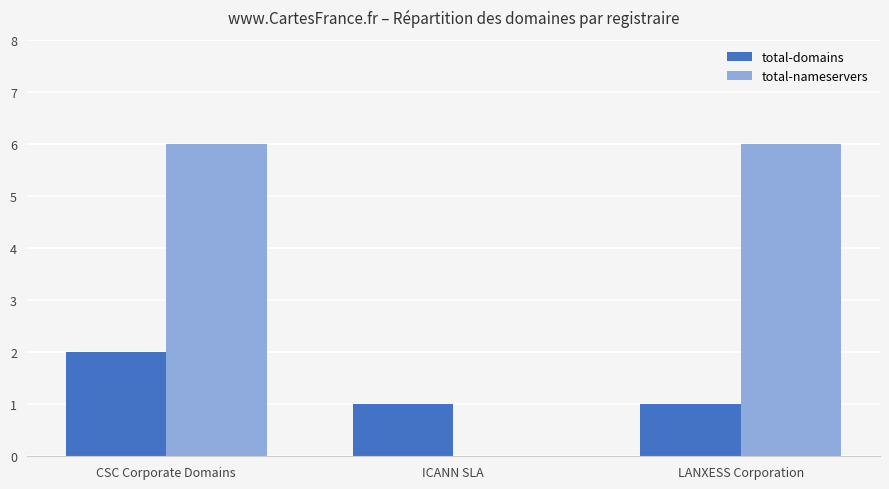

Reading left to right, what are all the values shown in this chart?

total-domains: 2	1	1
total-nameservers: 6	0	6